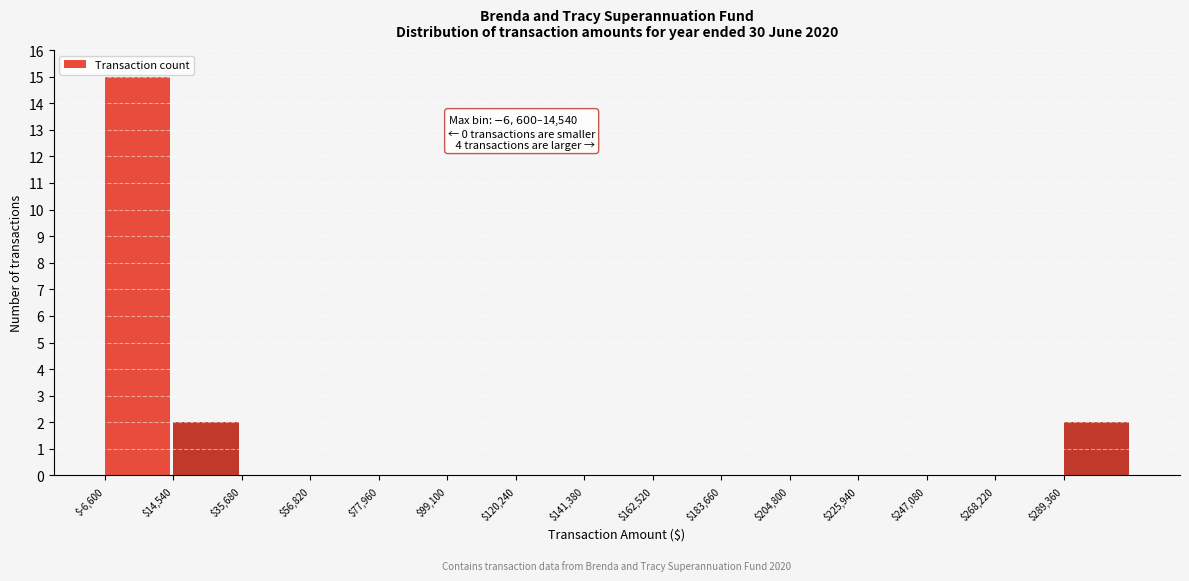

Which range on the x-axis has the tallest bar?

-5000 to 15000